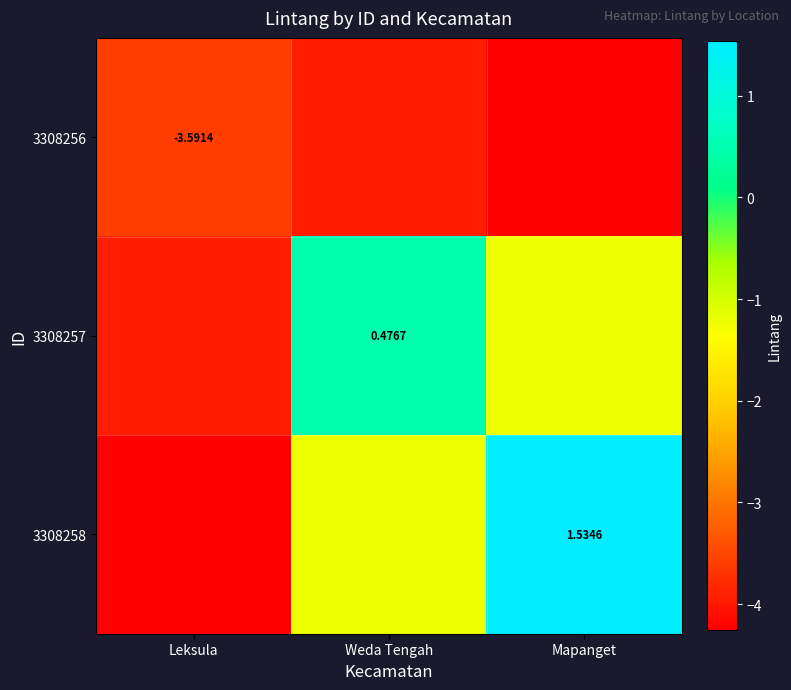

What is the spread (max minus min) of values at Leksula?

0.7